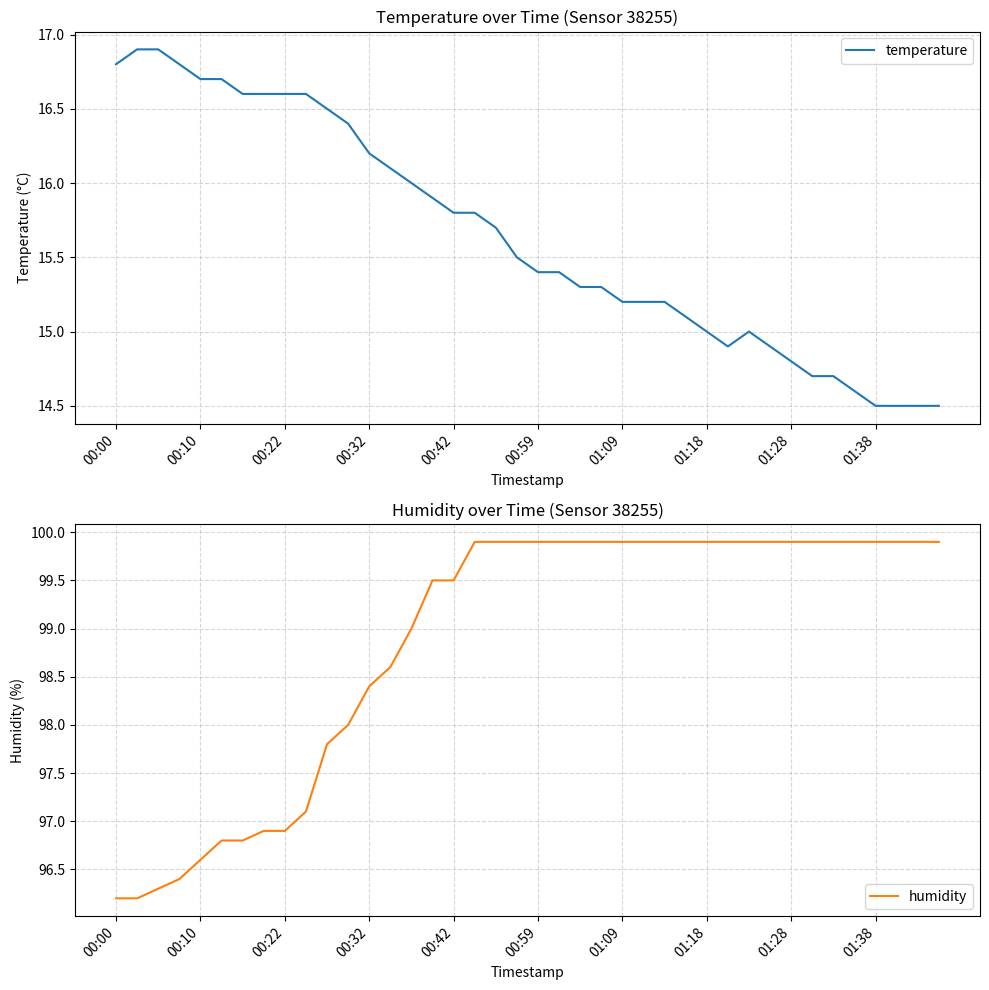

The value of temperature at 00:32 is 16.2. True or false?

True